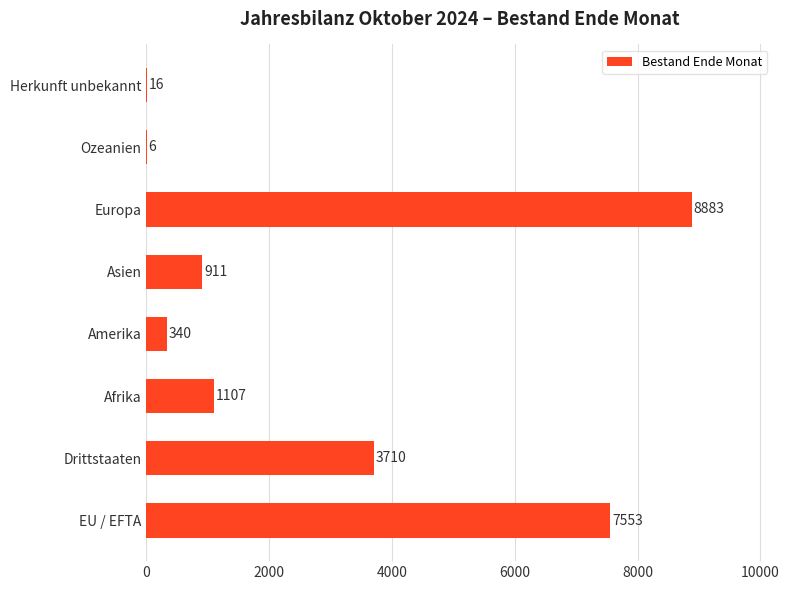

What is the change in value from EU / EFTA to Asien?

-6642